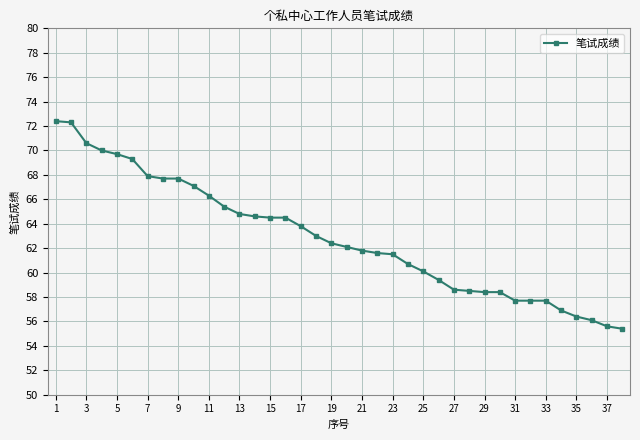

What is the minimum value shown in the chart?

55.4